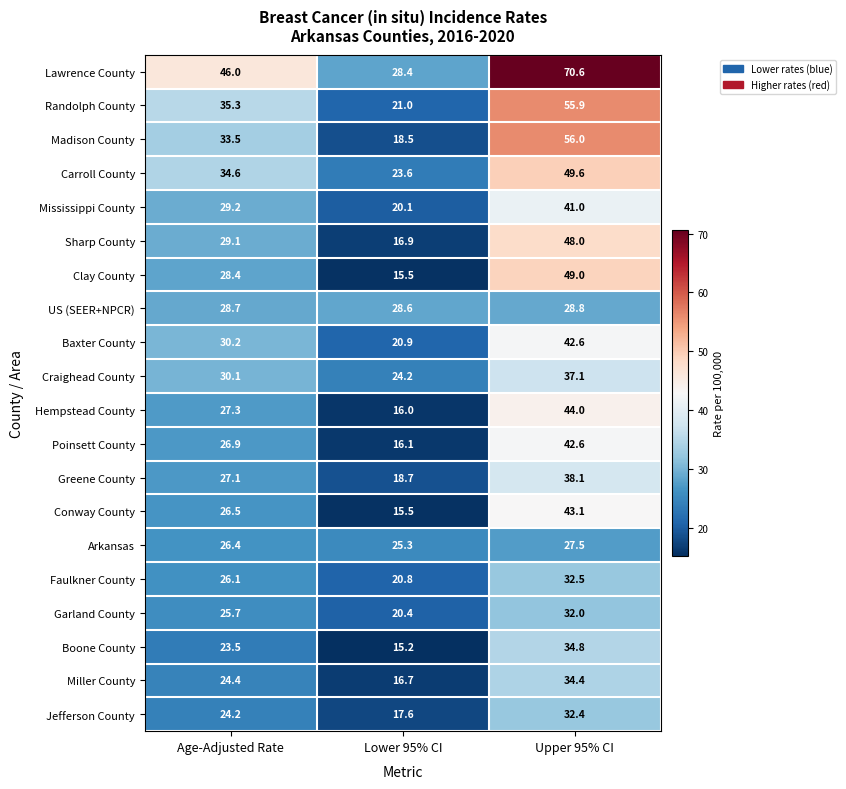

Which series has the largest range (max minus min)?

Lawrence County